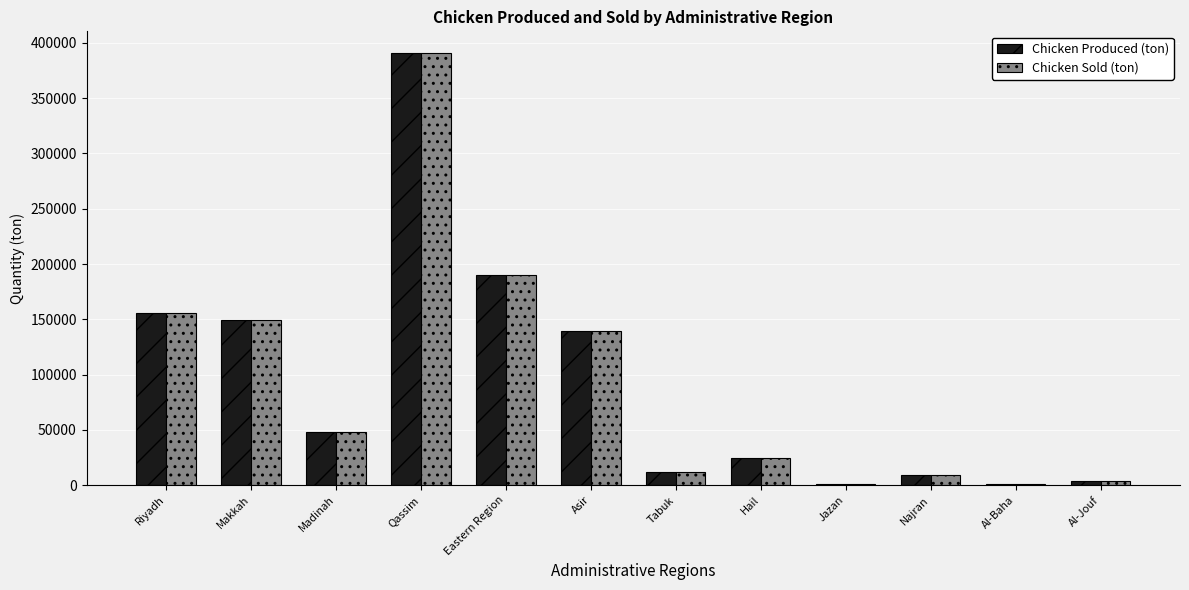

Is the value of Chicken Sold (ton) at Makkah greater than the value of Chicken Produced (ton) at Asir?

Yes